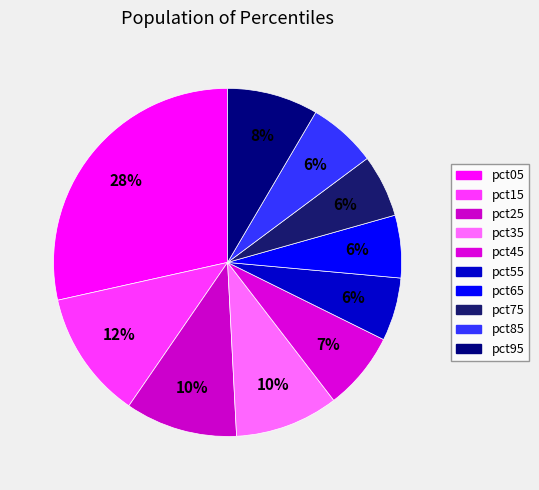

How many slices are in this pie chart?

10